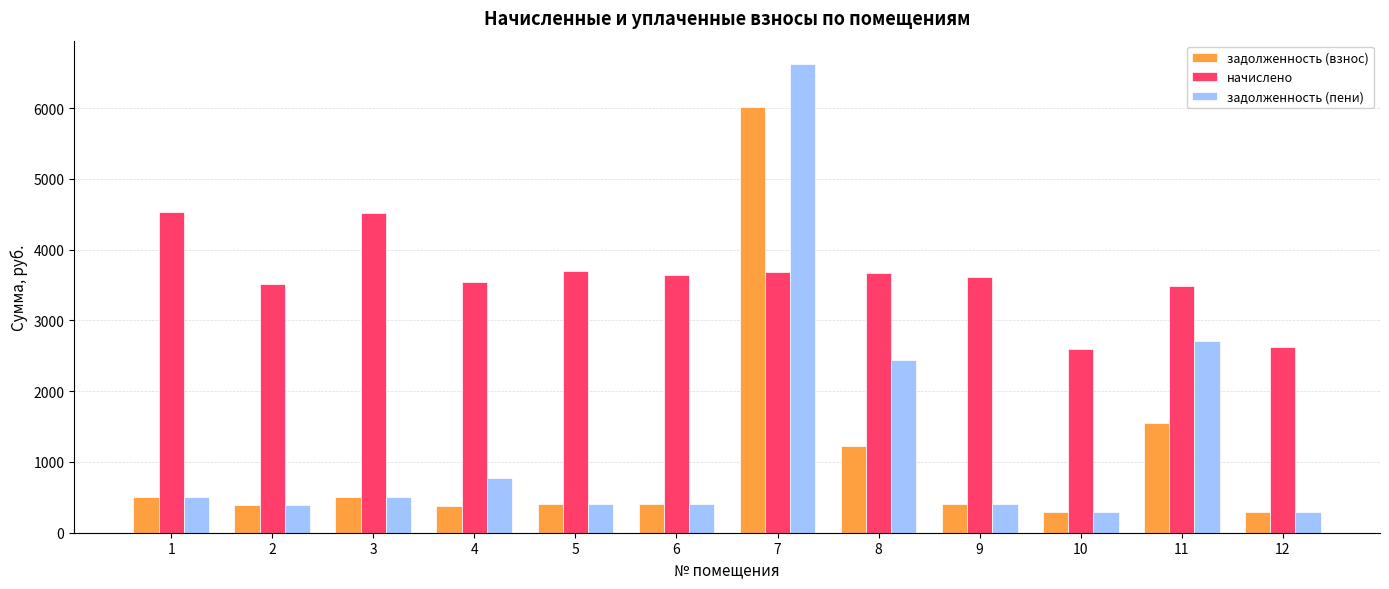

At which label does начислено first exceed 3642?

1